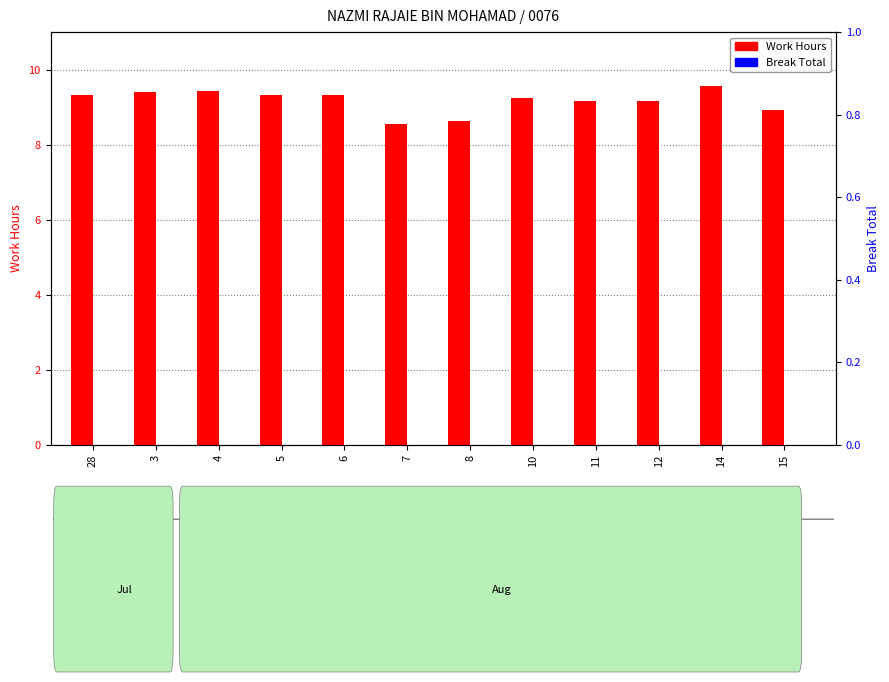

Reading right to left, extract all data points from this chart.

Work Hours: 15=8.9	14=9.6	12=9.2	11=9.2	10=9.2	8=8.6	7=8.6	6=9.3	5=9.3	4=9.4	3=9.4	28=9.3
Break Total: 15=0.0	14=0.0	12=0.0	11=0.0	10=0.0	8=0.0	7=0.0	6=0.0	5=0.0	4=0.0	3=0.0	28=0.0